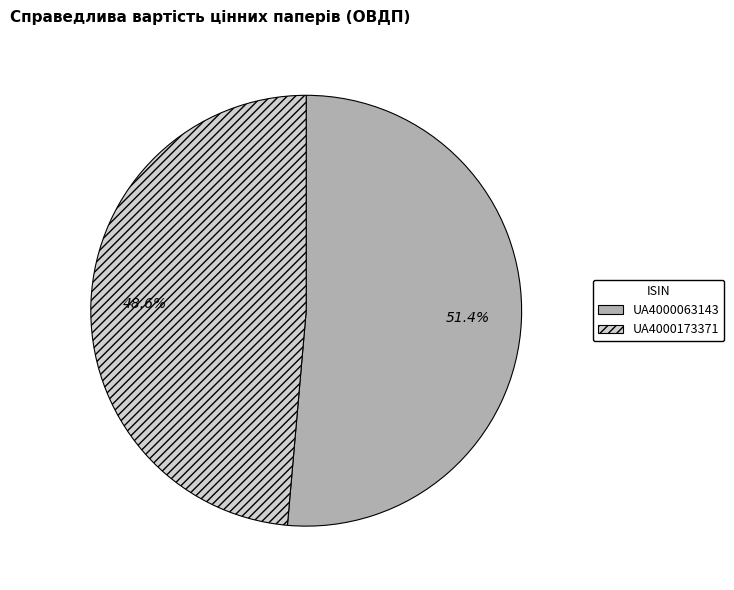

Rank the categories by value from lowest to highest.

UA4000173371, UA4000063143